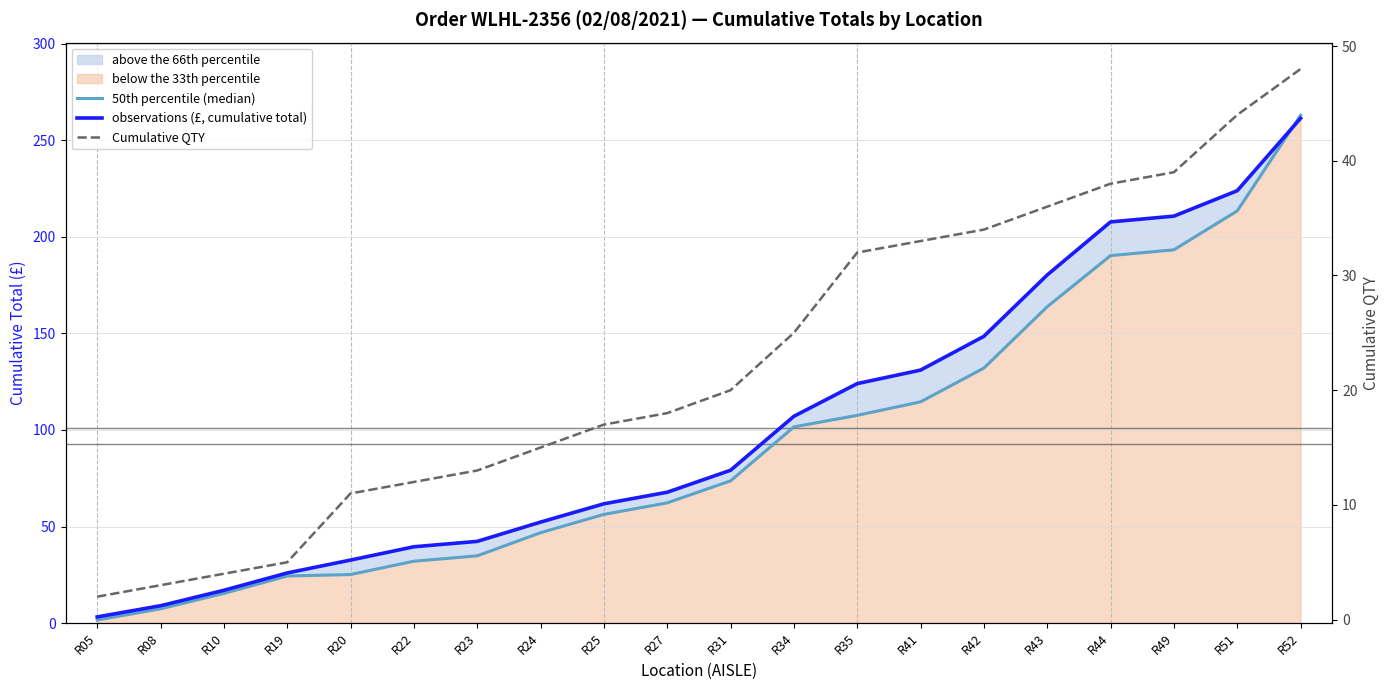

What is the highest value of the 50th percentile (median) series?

263.0